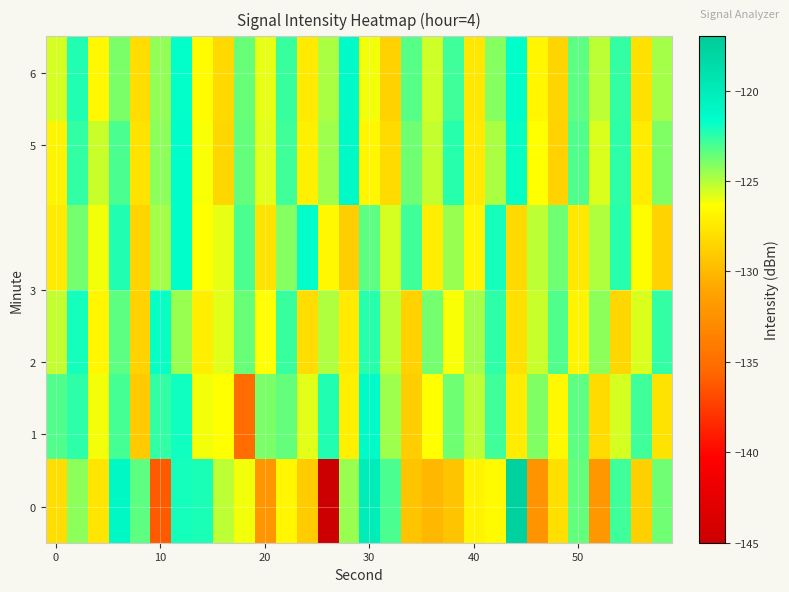

What is the minimum value shown in the chart?

-145.0